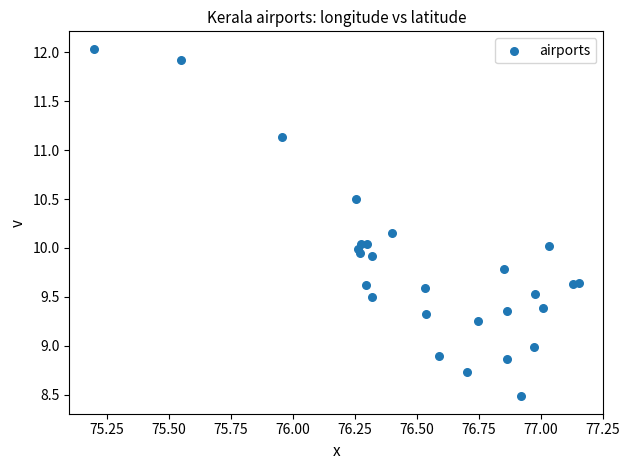

What is the range of Y values (max minus min)?

3.6